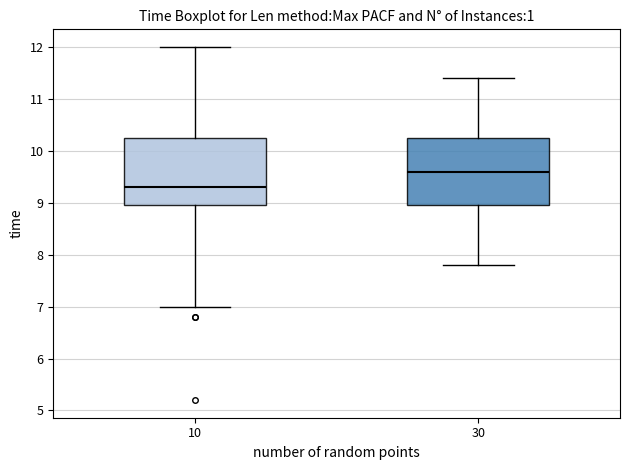

Where does the lower whisker of the box at x = 10 end on the y-axis? The values are not printed on the chart, so give them approximately, as read against the axis.

7.0